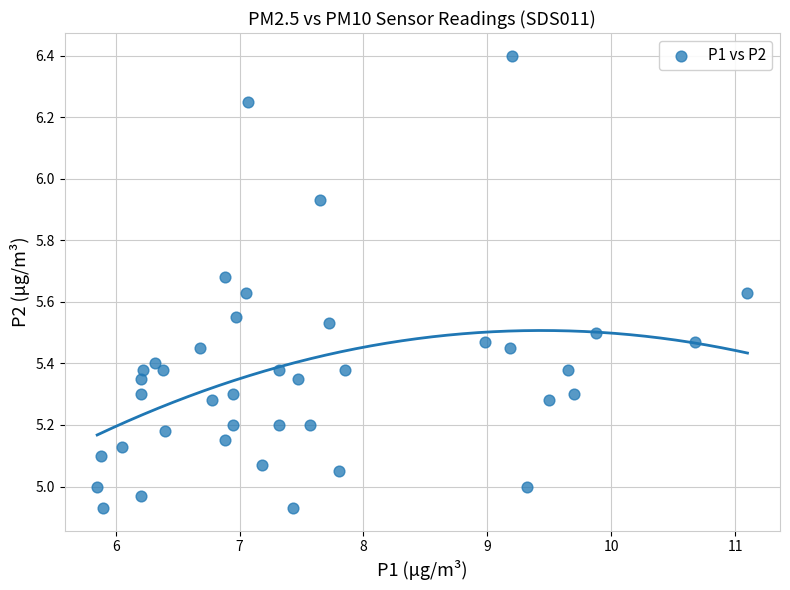

What is the range of Y values (max minus min)?

1.5